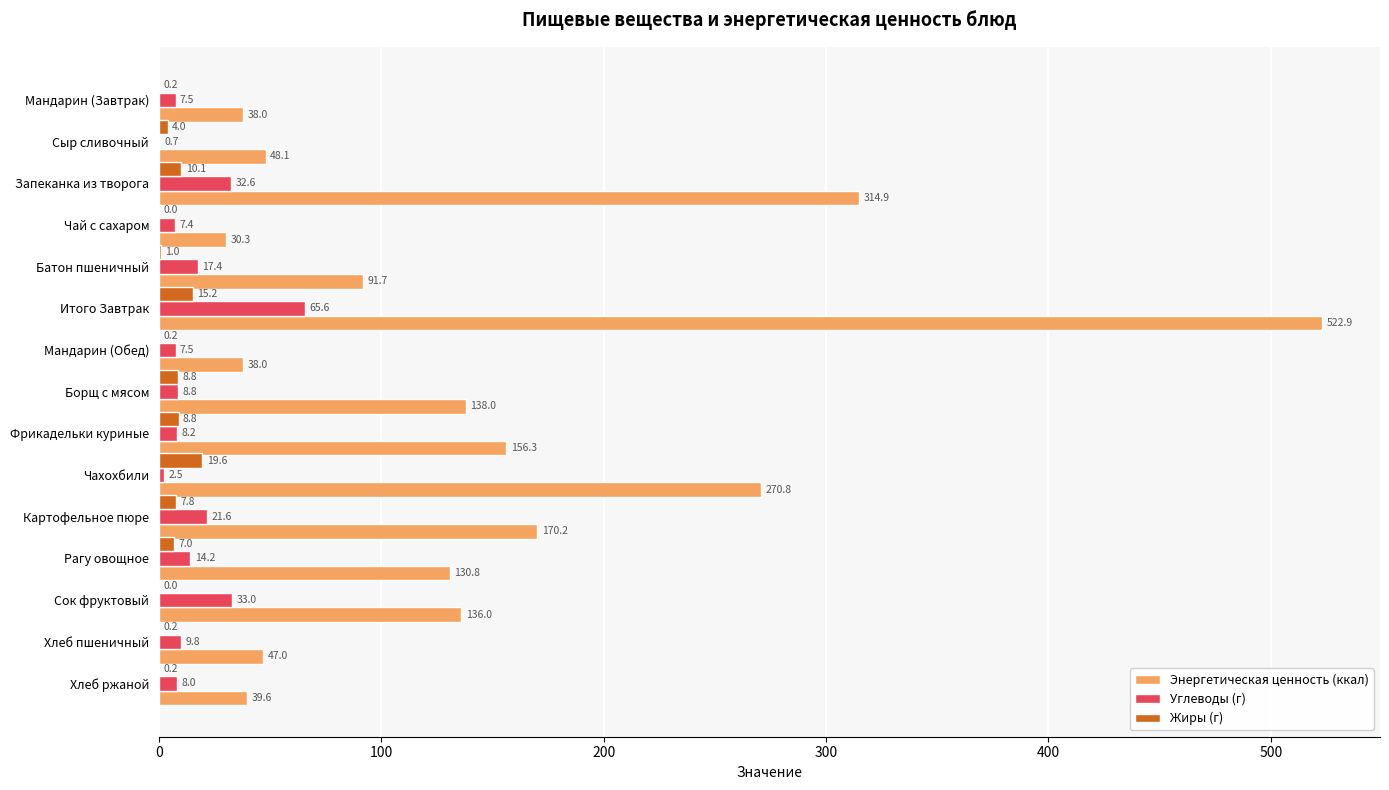

How many values in the Углеводы (г) series exceed 8?

10